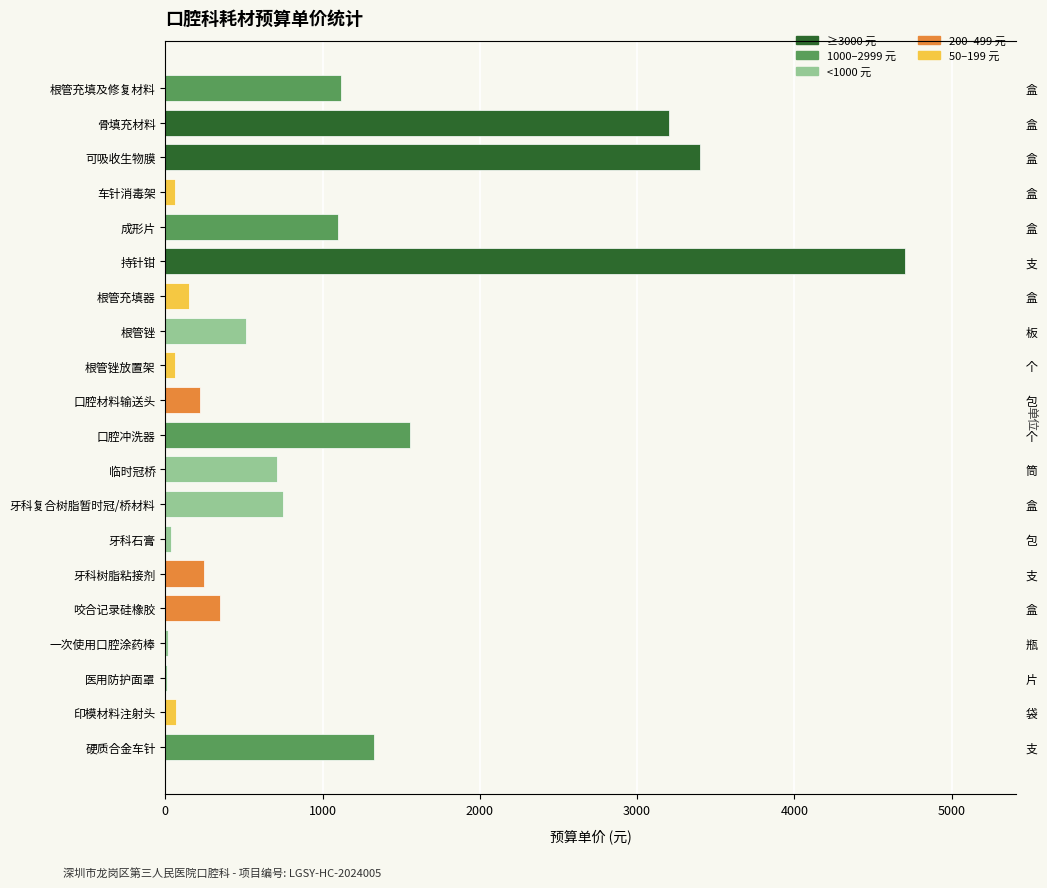

How many bars are there in total?

20